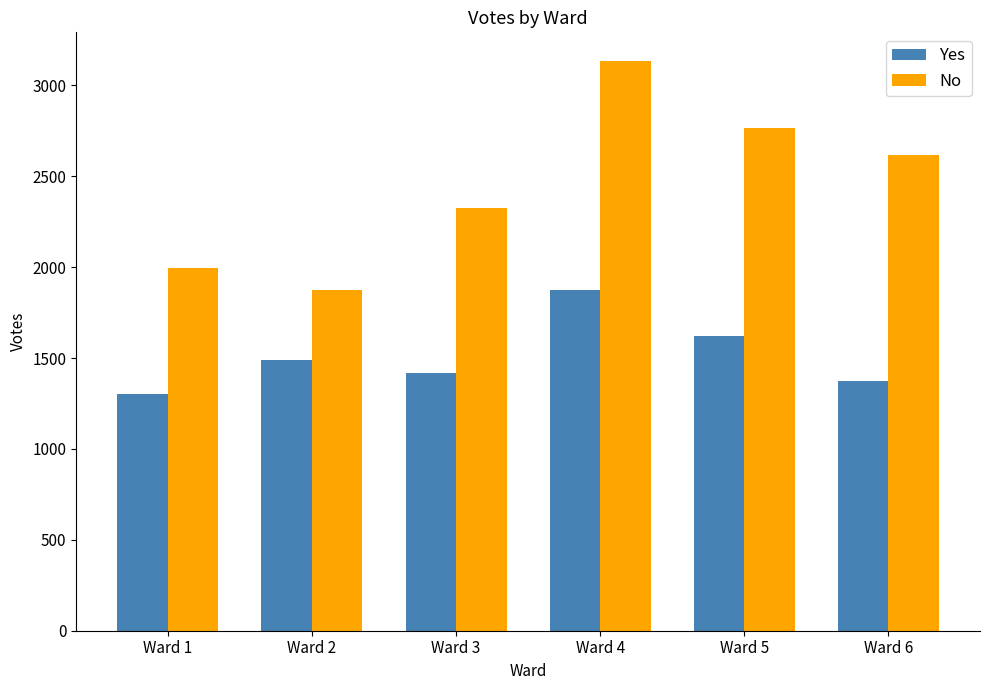

What is the total value across all series at Ward 6?

3991